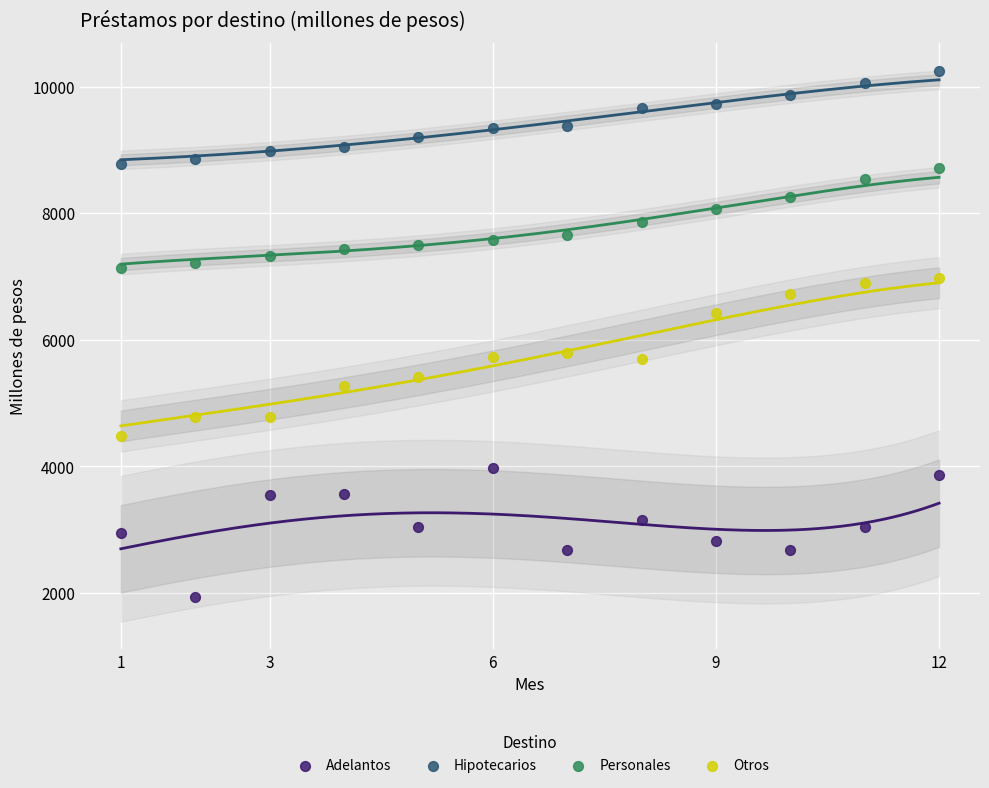

Which series has the widest spread of Y values?

Otros